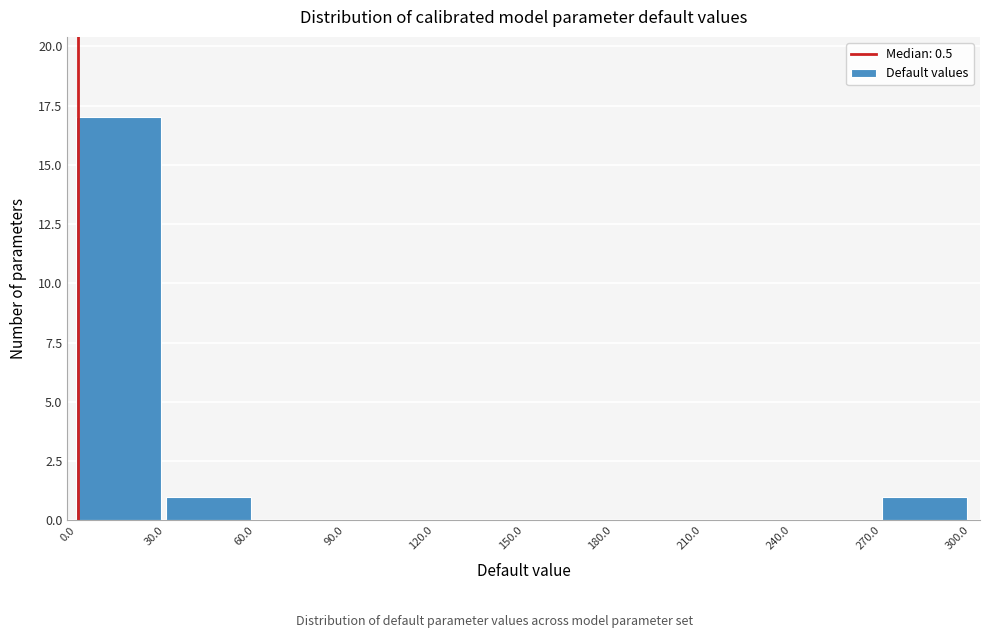

Reading left to right, transcribe this chart: for each bar, give the range it covers on the x-axis and its height. The values are not printed on the chart, so give them approximately, as read against the axis.

0.0 to 30.0: 17
30.0 to 60.0: 1
60.0 to 90.0: 0
90.0 to 120.0: 0
120.0 to 150.0: 0
150.0 to 180.0: 0
180.0 to 210.0: 0
210.0 to 240.0: 0
240.0 to 270.0: 0
270.0 to 300.0: 1